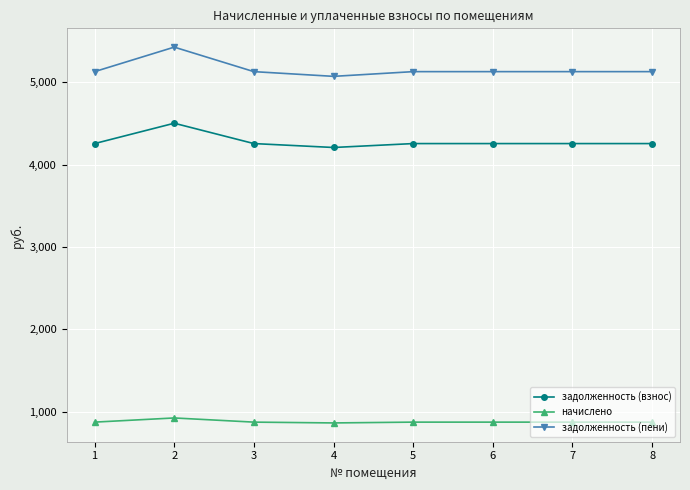

Is this an area chart (filled region under the line)?

No